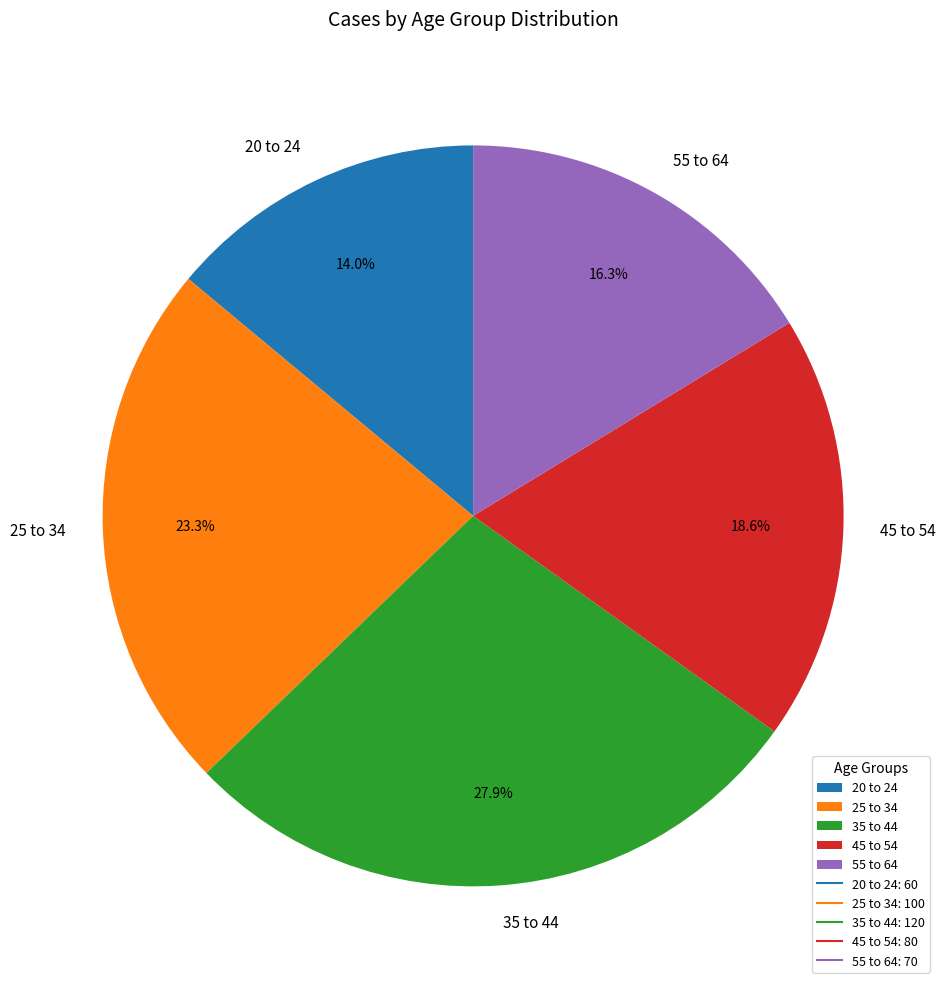

What percentage do 55 to 64 and 35 to 44 together represent?

44.2%